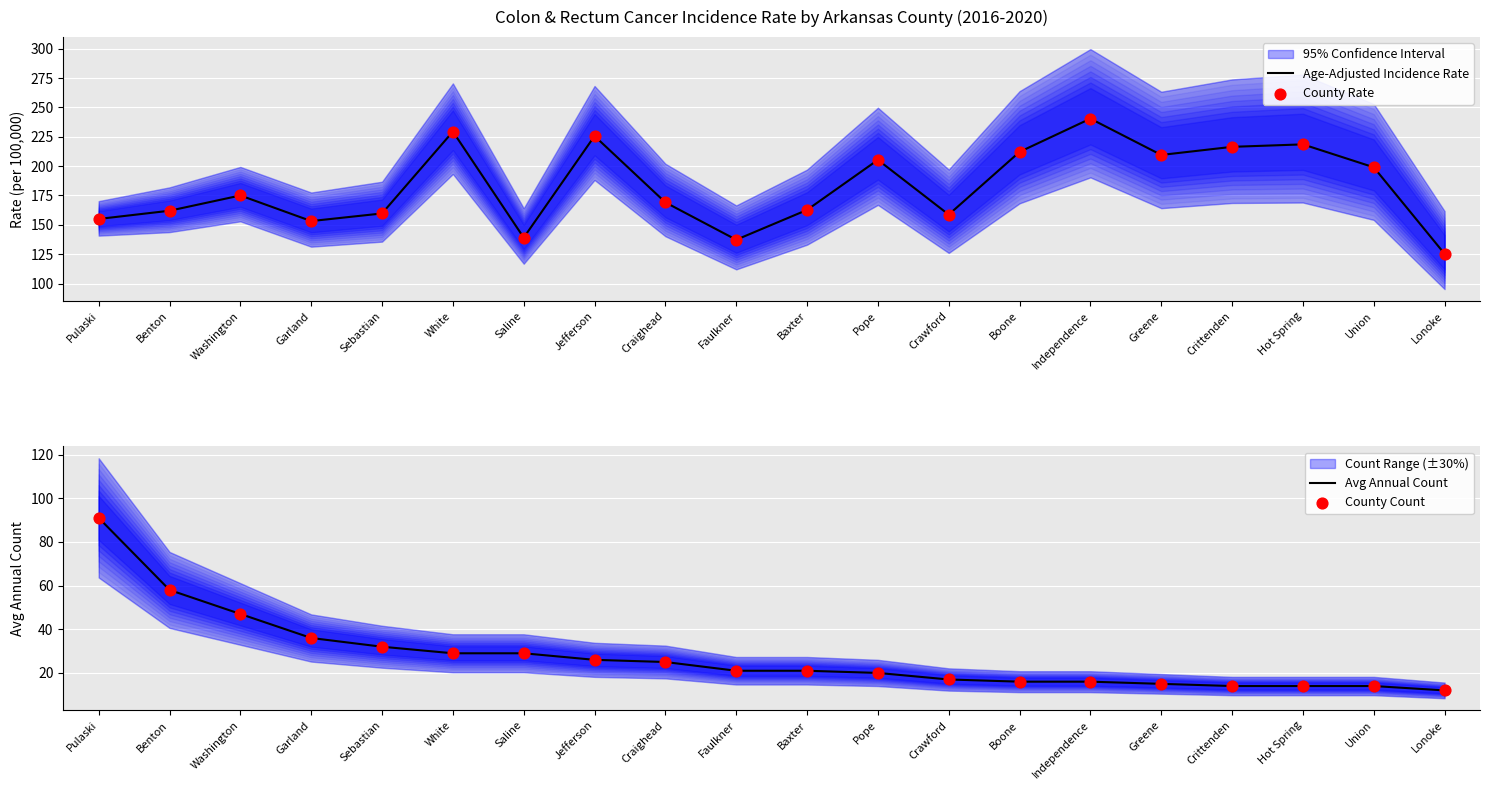

Which series has the largest total across all categories?

Age-Adjusted Incidence Rate